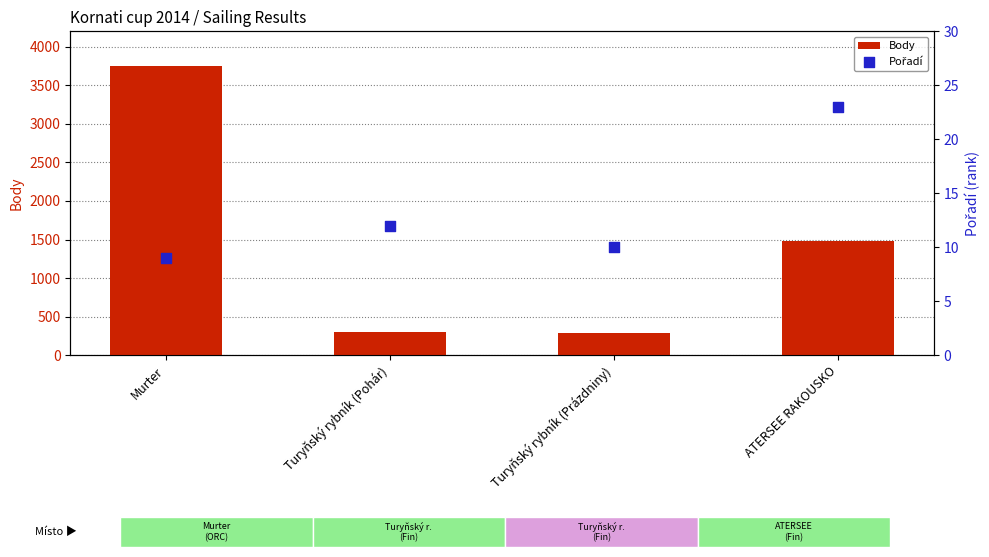

What is the total value across all series at Turyňský rybník (Prázdniny)?

295